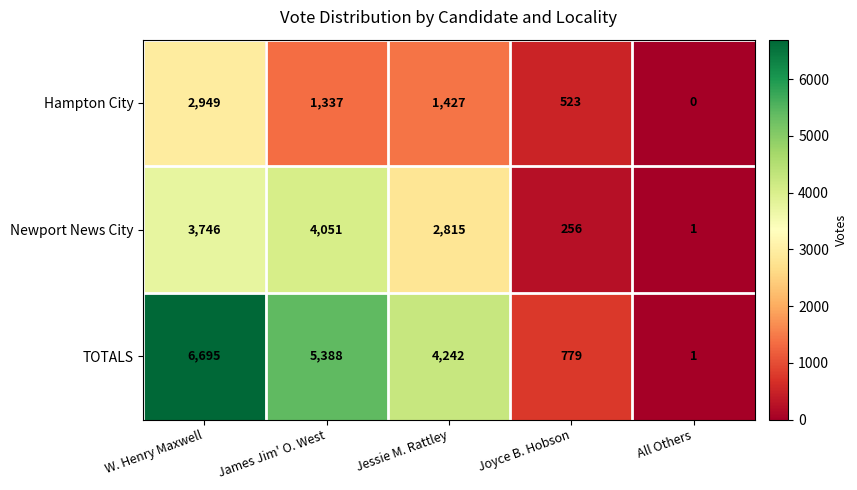

Reading left to right, extract all data points from this chart.

Hampton City: 2949	1337	1427	523	0
Newport News City: 3746	4051	2815	256	1
TOTALS: 6695	5388	4242	779	1